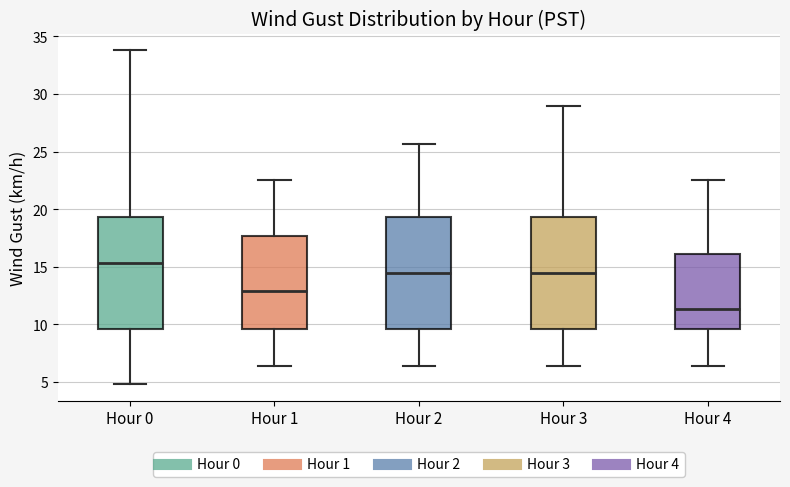

Reading left to right, transcribe this box plot: for each box, give where its median line is, the range the box spans, and where its two whiskers end, as read against the y-axis. The values are not printed on the chart, so give them approximately, as read against the axis.

Hour 0: median 15.5, box 9.5 to 19.5, whiskers 5.0 to 34.0
Hour 1: median 13.0, box 9.5 to 17.5, whiskers 6.5 to 22.5
Hour 2: median 14.5, box 9.5 to 19.5, whiskers 6.5 to 25.5
Hour 3: median 14.5, box 9.5 to 19.5, whiskers 6.5 to 29.0
Hour 4: median 11.5, box 9.5 to 16.0, whiskers 6.5 to 22.5